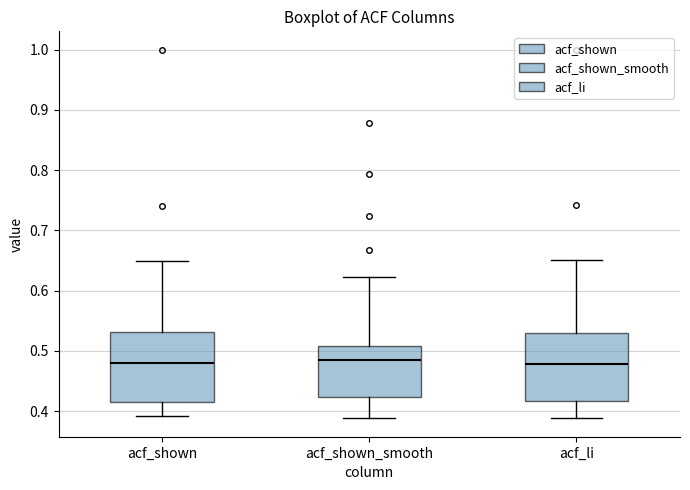

Reading left to right, transcribe this box plot: for each box, give where its median line is, the range the box spans, and where its two whiskers end, as read against the y-axis. The values are not printed on the chart, so give them approximately, as read against the axis.

acf_shown: median 0.48, box 0.41 to 0.53, whiskers 0.39 to 0.65
acf_shown_smooth: median 0.48, box 0.42 to 0.51, whiskers 0.39 to 0.62
acf_li: median 0.48, box 0.42 to 0.53, whiskers 0.39 to 0.65